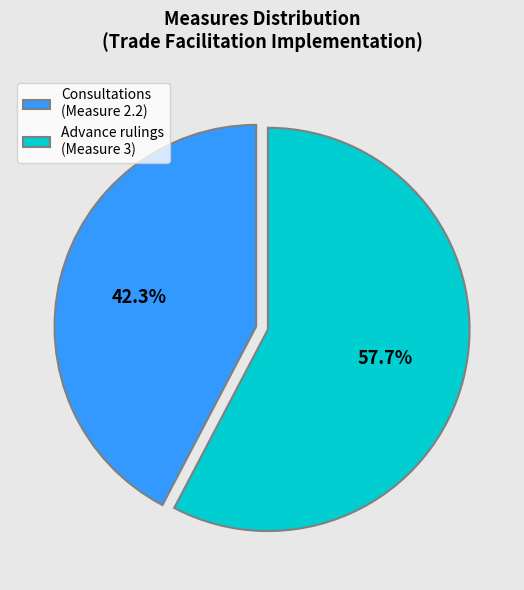

What percentage is NOT represented by Advance rulings (Measure 3)?

42.3%